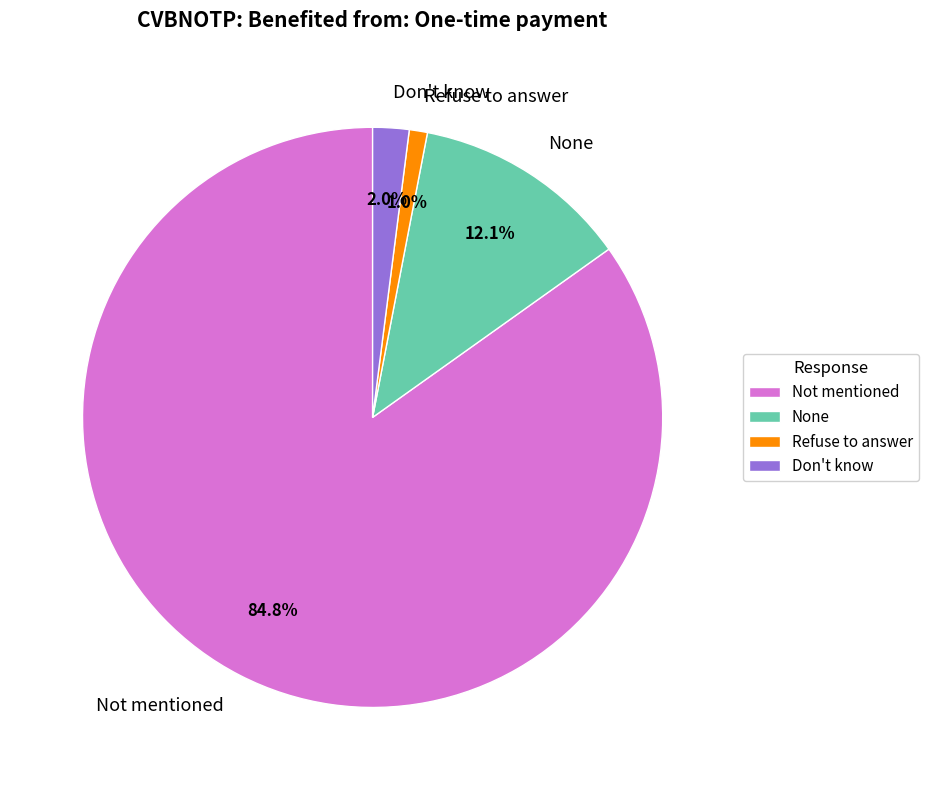

What is the majority slice?

Not mentioned